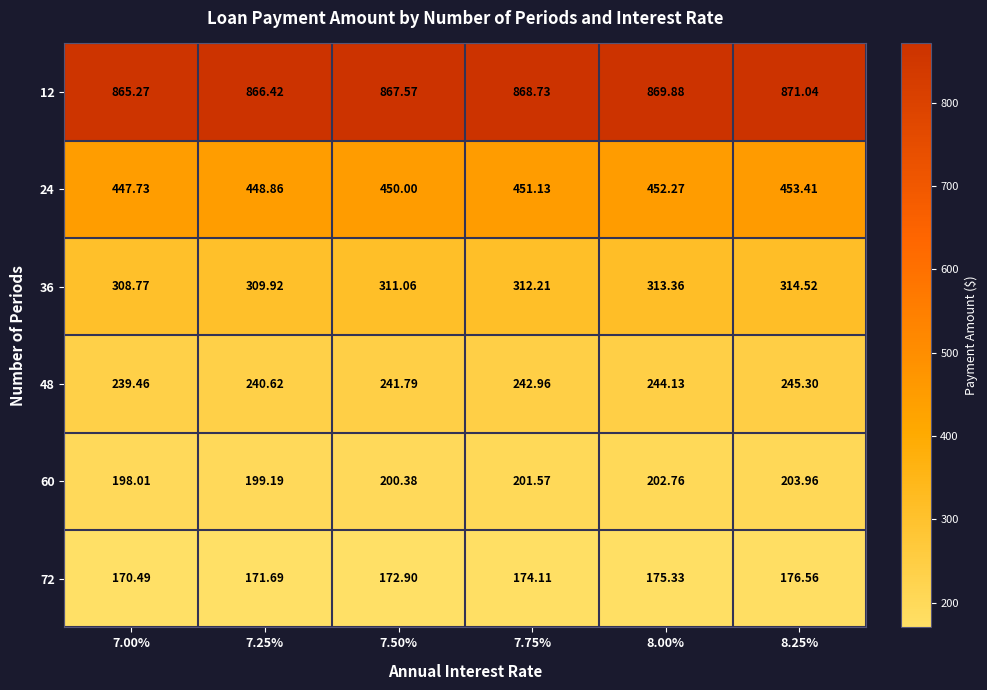

Is the value of 24 at 7.50% greater than the value of 48 at 8.00%?

Yes